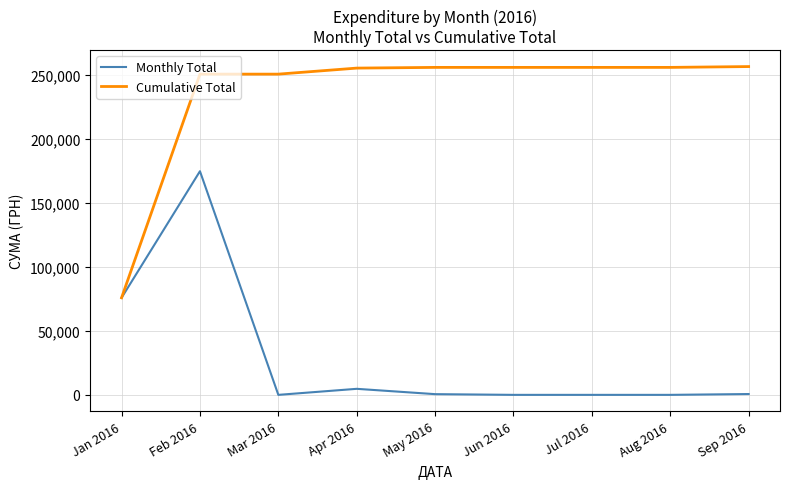

What is the maximum value shown in the chart?

256219.1